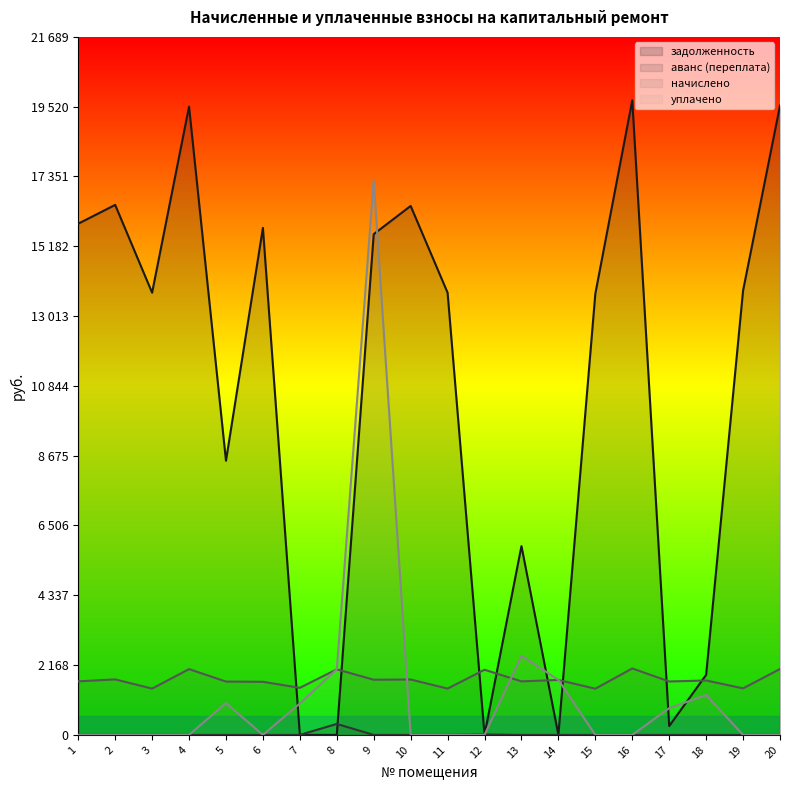

Reading right to left, extract all data points from this chart.

задолженность: 20=19555.3	19=13805.8	18=1866.6	17=276.1	16=19717.8	15=13708.2	14=0.7	13=5867.5	12=0.0	11=13740.7	10=16436.9	9=15559.9	8=0.0	7=0.0	6=15754.8	5=8518.7	4=19522.9	3=13740.7	2=16469.4	1=15884.6
аванс (переплата): 20=0.0	19=0.0	18=0.0	17=0.0	16=0.0	15=0.0	14=0.0	13=0.0	12=14.3	11=0.0	10=0.0	9=0.0	8=340.9	7=0.0	6=0.0	5=0.0	4=0.0	3=0.0	2=0.0	1=0.0
начислено: 20=2048.0	19=1445.9	18=1690.8	17=1660.2	16=2065.0	15=1435.6	14=1707.8	13=1663.6	12=2024.2	11=1439.0	10=1721.4	9=1714.6	8=2037.8	7=1462.9	6=1650.0	5=1656.8	4=2044.6	3=1439.0	2=1724.8	1=1663.6
уплачено: 20=0.0	19=0.0	18=1239.7	17=831.0	16=0.0	15=0.0	14=1711.1	13=2460.0	12=0.0	11=0.0	10=0.0	9=17227.4	8=2039.2	7=975.7	6=0.0	5=990.5	4=0.0	3=0.0	2=0.0	1=0.0